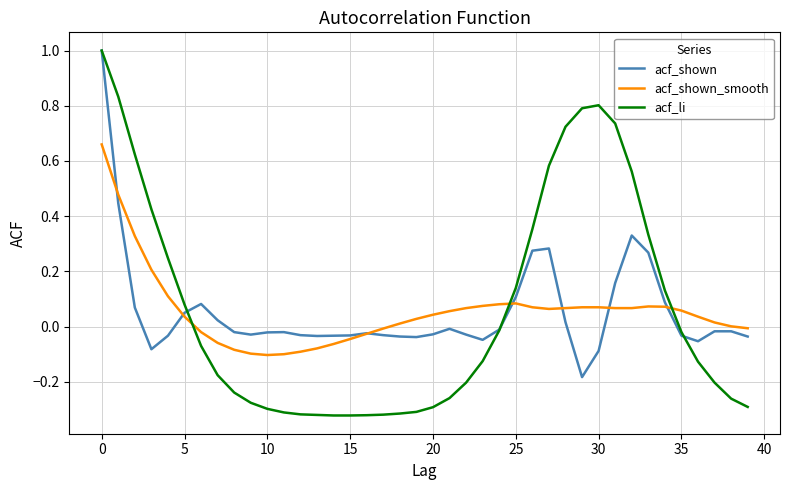

Is this an area chart (filled region under the line)?

No